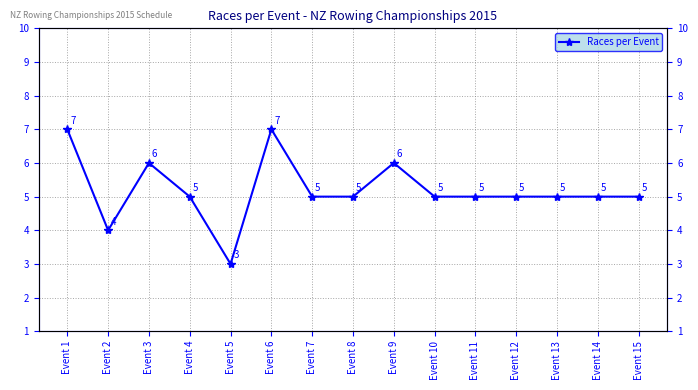

How many values are between 5 and 6?

11